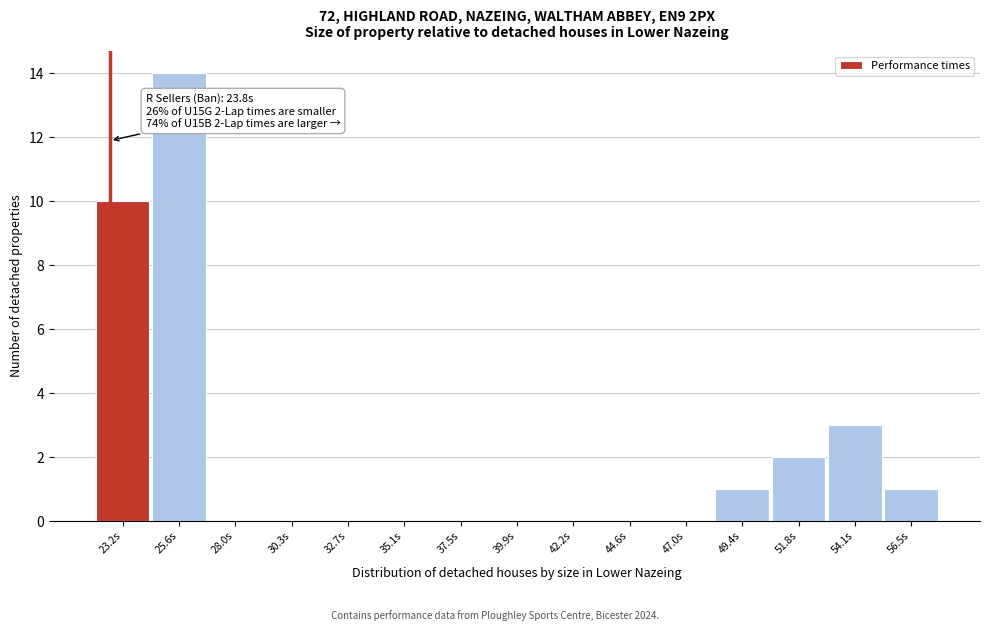

Reading right to left, what are all the values shown in this chart?

56.5s=1	54.1s=3	51.8s=2	49.4s=1	47.0s=0	44.6s=0	42.2s=0	39.9s=0	37.5s=0	35.1s=0	32.7s=0	30.3s=0	28.0s=0	25.6s=14	23.2s=10